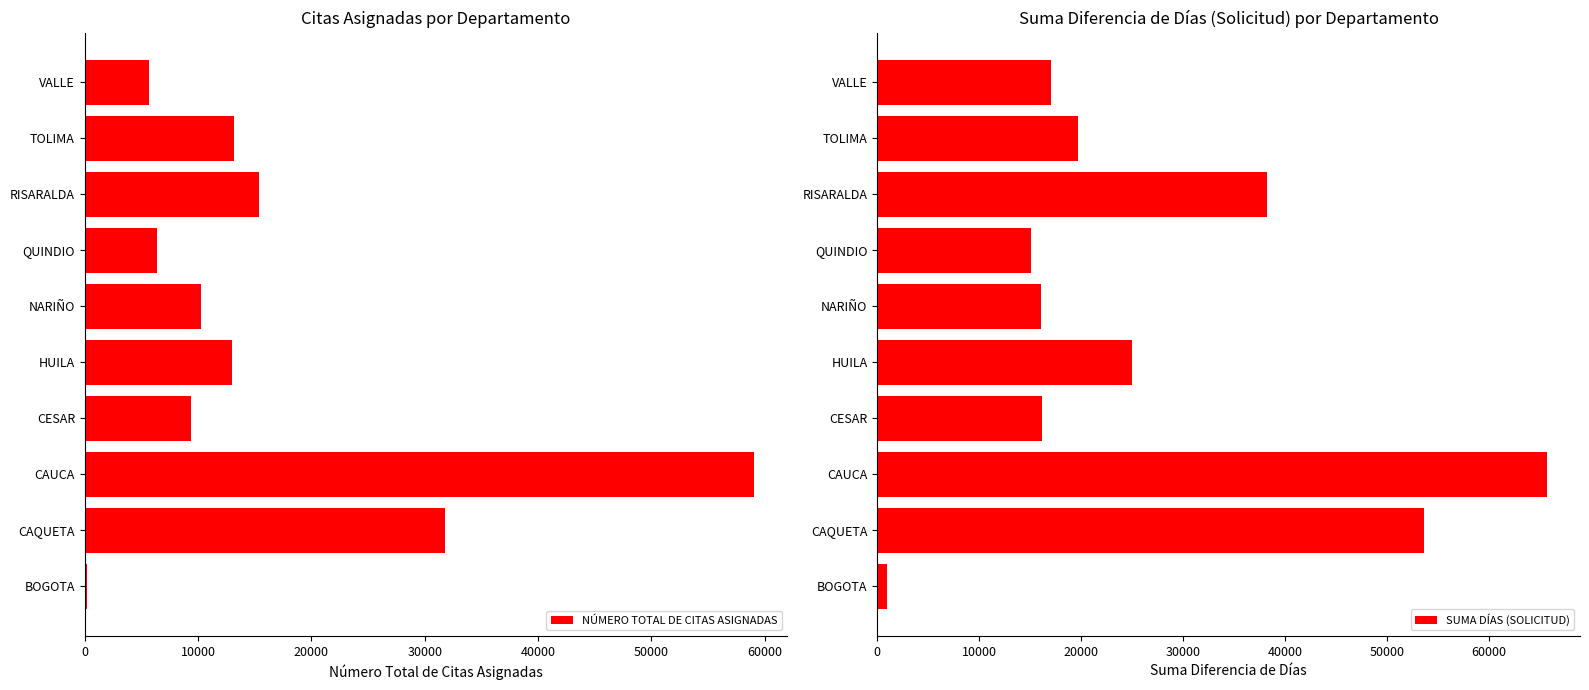

How many bars are there in total?

20